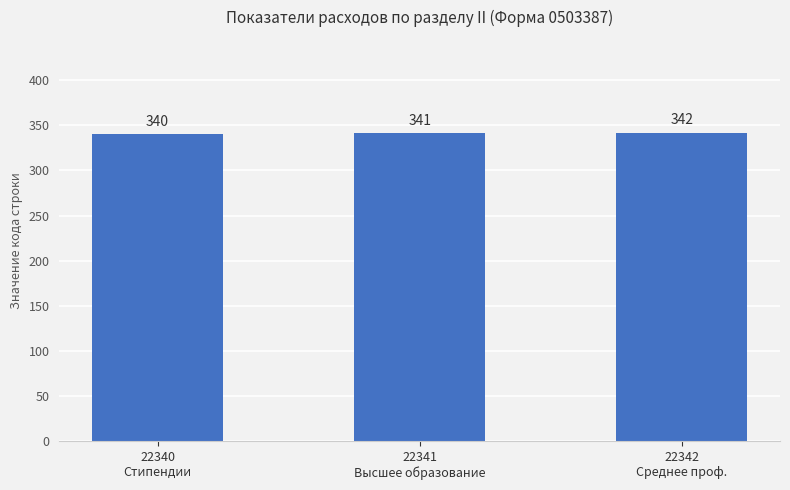

The value at 22342
Среднее проф. is 342. True or false?

True